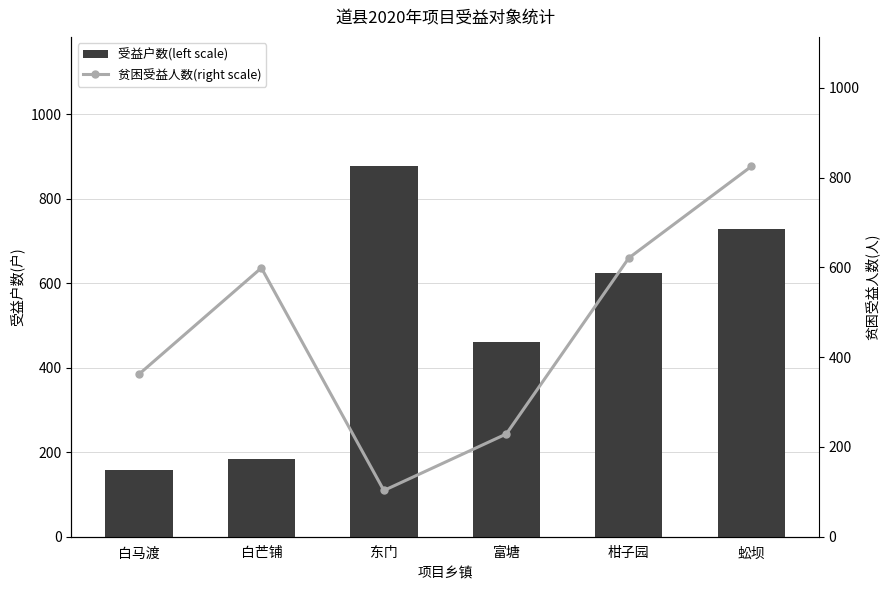

The 贫困受益人数(right scale) series shows 148 at 白芒铺. True or false?

False